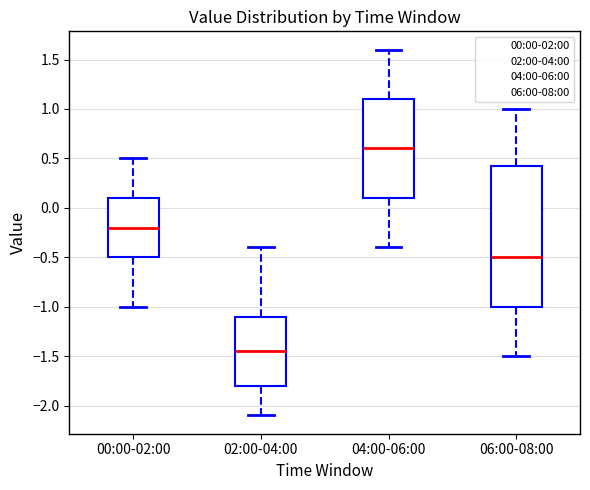

Which box is the tallest, from its lower edge to its upper edge?

06:00-08:00